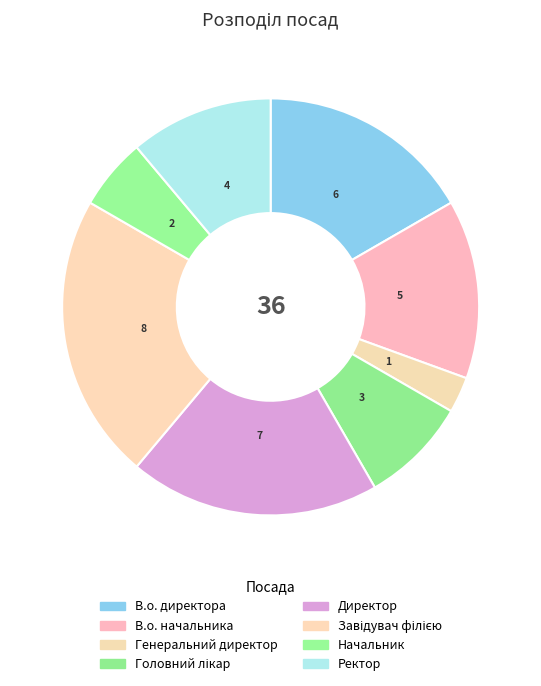

Does any single category account for the majority?

No